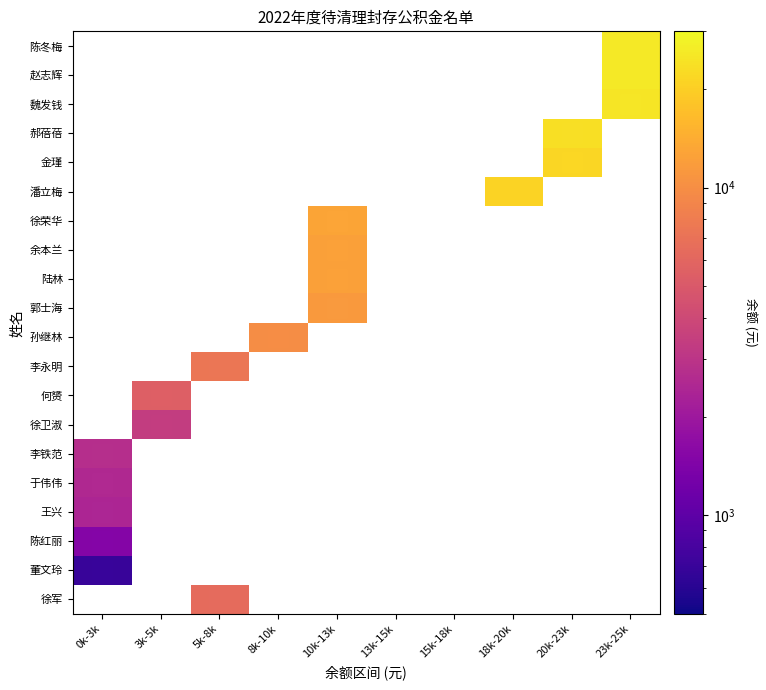

How many values in 金瑾 are above zero?

1